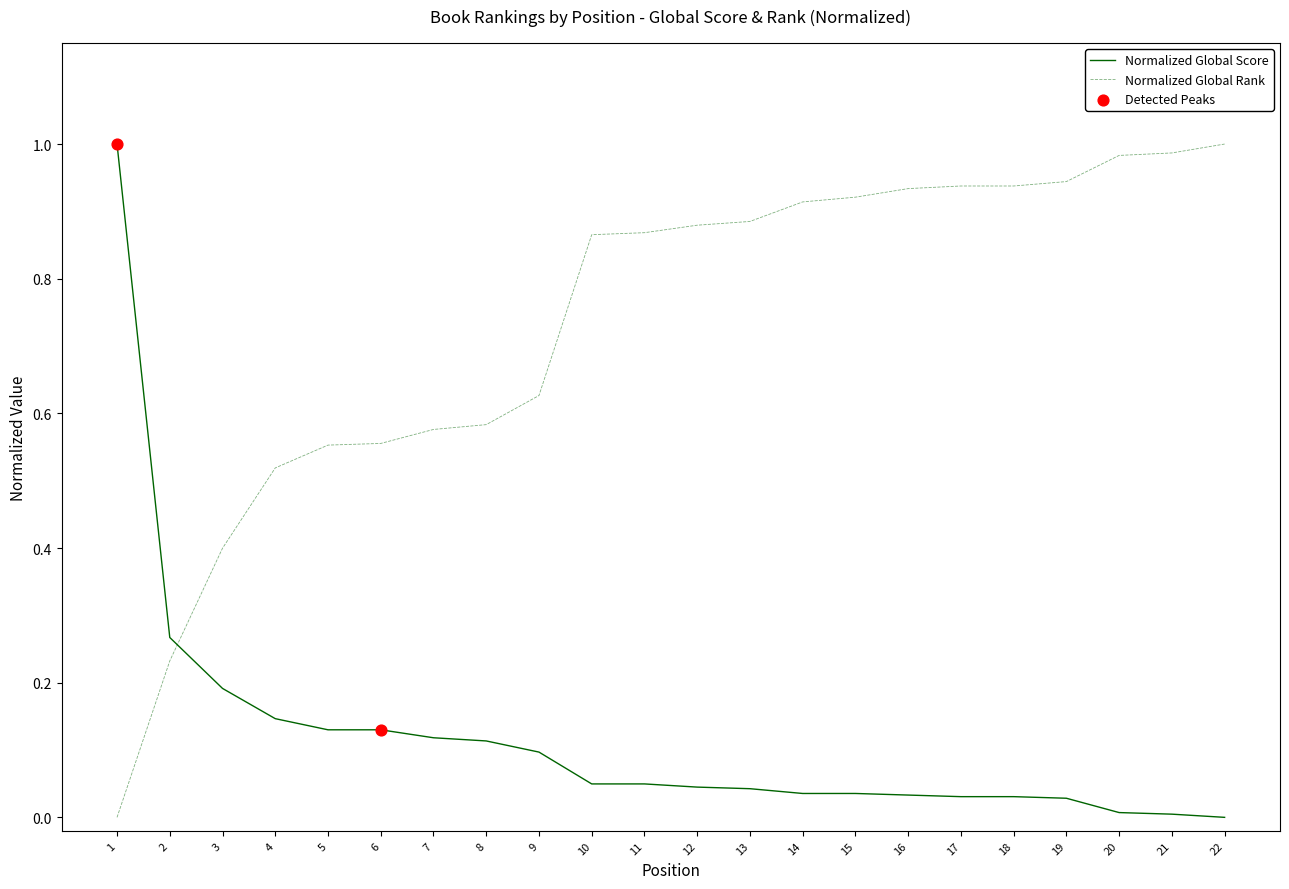

Which series has the largest total across all categories?

Normalized Global Rank